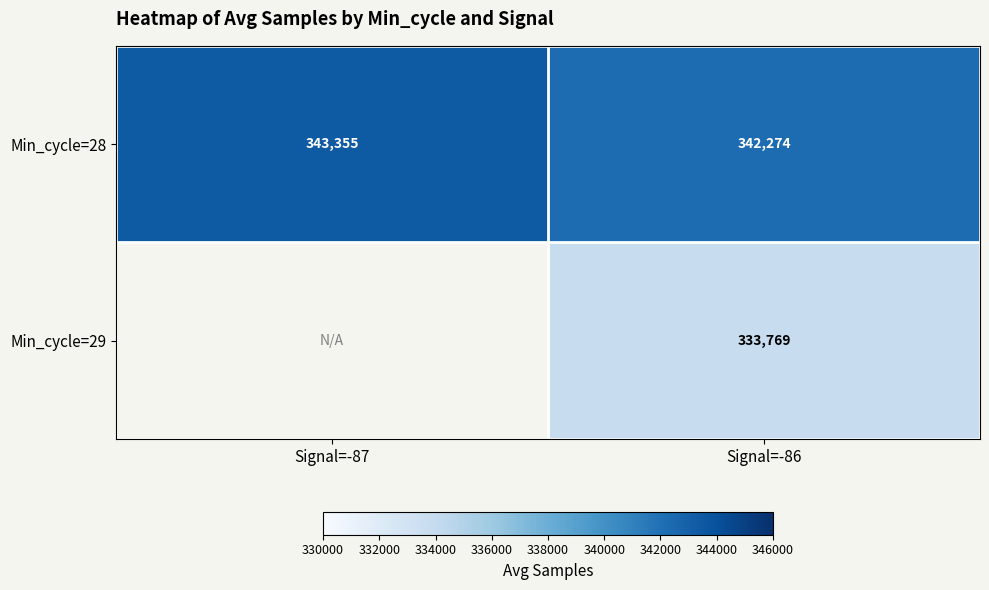

What is the difference between the maximum and minimum values in the Min_cycle=28 series?

1081